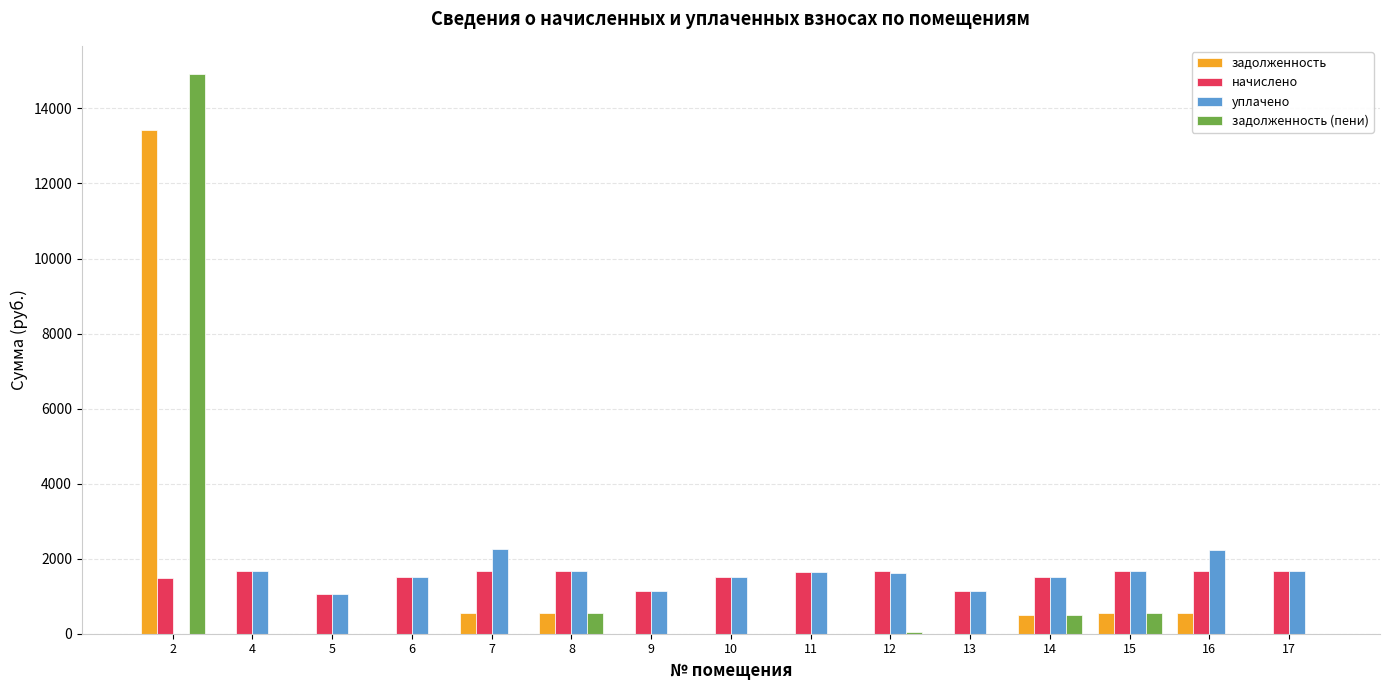

How many data points does each series have?

15